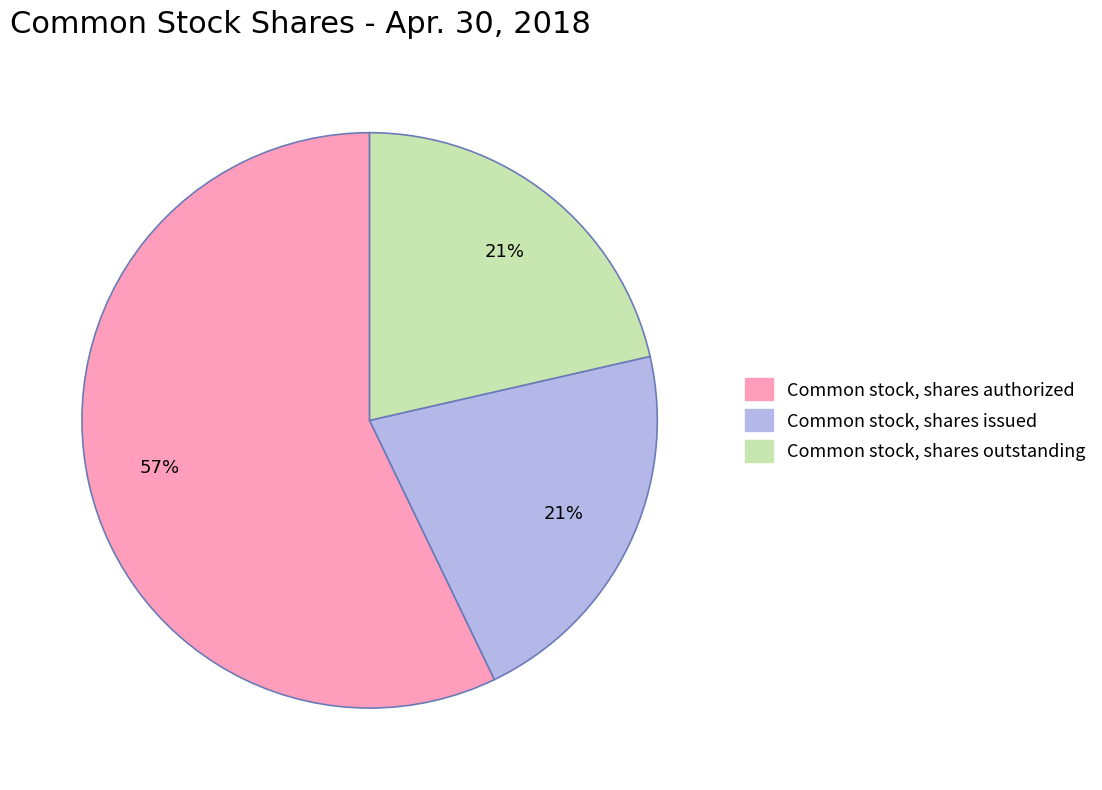

Which slice represents more than half of the pie?

Common stock, shares authorized